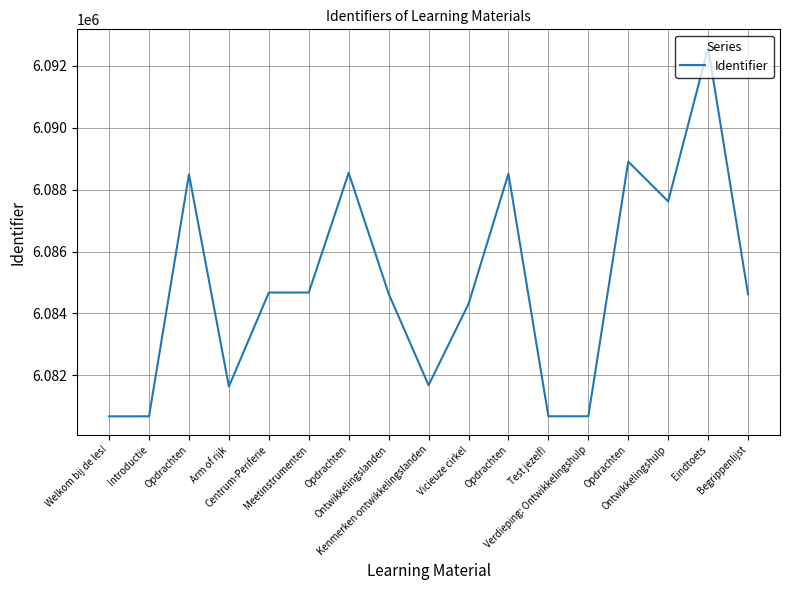

Reading right to left, what are all the values shown in this chart?

Begrippenlijst=6084621	Eindtoets=6092587	Ontwikkelingshulp=6087621	Opdrachten=6088906	Verdieping: Ontwikkelingshulp=6080675	Test jezelf!=6080674	Opdrachten=6088517	Vicieuze cirkel=6084304	Kenmerken ontwikkelingslanden=6081679	Ontwikkelingslanden=6084637	Opdrachten=6088542	Meetinstrumenten=6084675	Centrum-Periferie=6084674	Arm of rijk=6081636	Opdrachten=6088495	Introductie=6080673	Welkom bij de les!=6080672